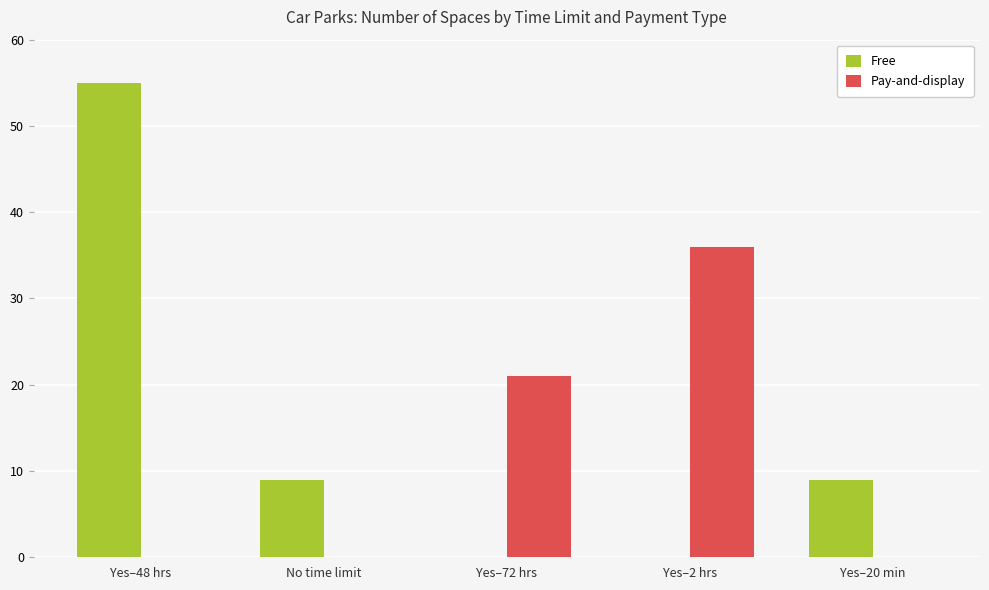

What is the highest value of the Pay-and-display series?

36